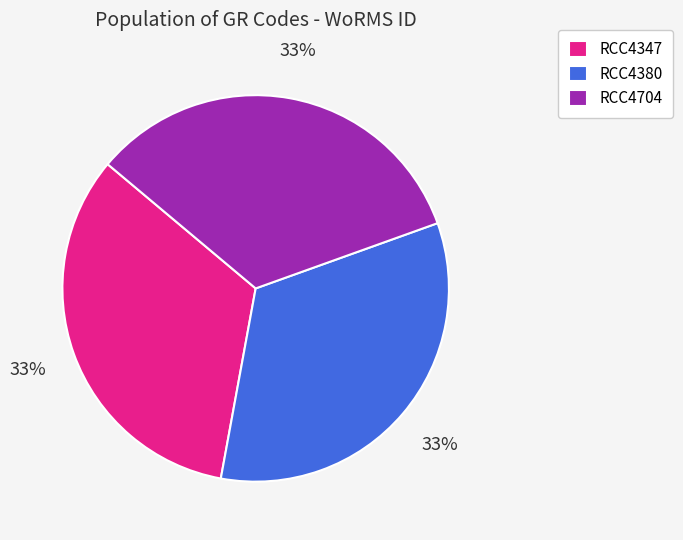

Is there any slice that represents more than half of the pie?

No